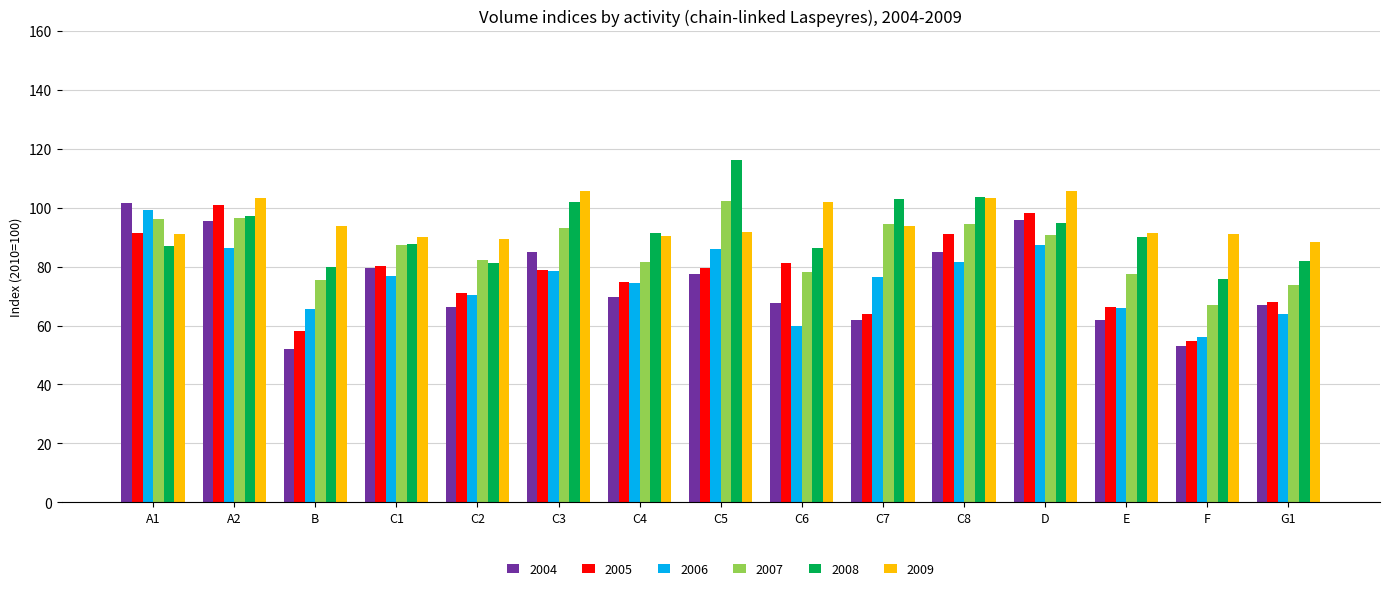

Which series has the largest total across all categories?

2009